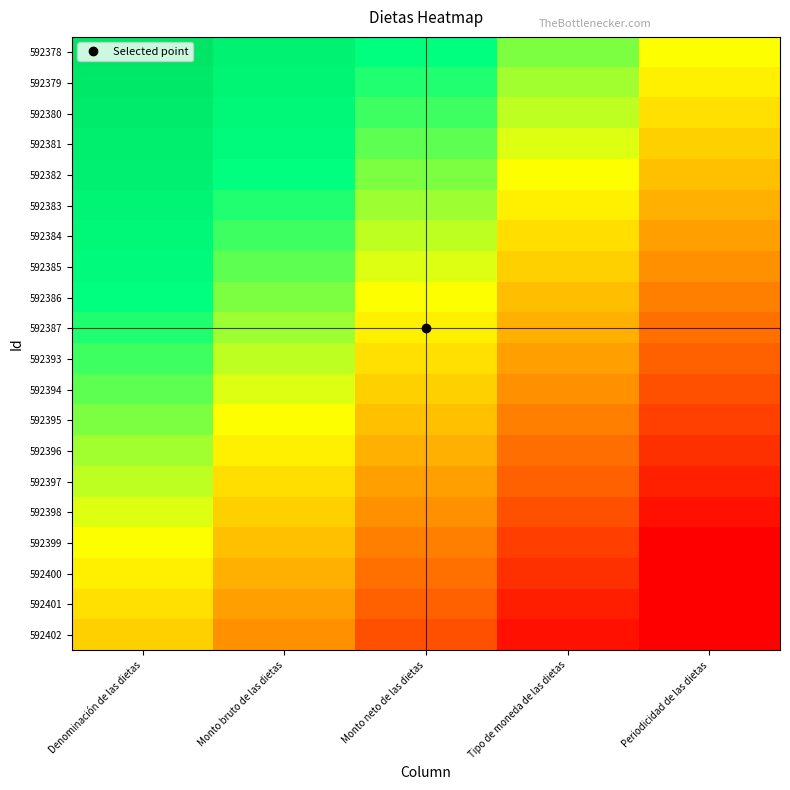

Reading left to right, transcribe all the data shown in this chart.

592402: Denominación de las dietas=-0.2	Monto bruto de las dietas=-0.4	Monto neto de las dietas=-0.5	Tipo de moneda de las dietas=-0.8	Periodicidad de las dietas=-0.9
592401: Denominación de las dietas=-0.1	Monto bruto de las dietas=-0.3	Monto neto de las dietas=-0.5	Tipo de moneda de las dietas=-0.7	Periodicidad de las dietas=-0.9
592400: Denominación de las dietas=-0.1	Monto bruto de las dietas=-0.2	Monto neto de las dietas=-0.4	Tipo de moneda de las dietas=-0.7	Periodicidad de las dietas=-0.8
592399: Denominación de las dietas=0.0	Monto bruto de las dietas=-0.2	Monto neto de las dietas=-0.4	Tipo de moneda de las dietas=-0.6	Periodicidad de las dietas=-0.8
592398: Denominación de las dietas=0.0	Monto bruto de las dietas=-0.2	Monto neto de las dietas=-0.3	Tipo de moneda de las dietas=-0.6	Periodicidad de las dietas=-0.8
592397: Denominación de las dietas=0.1	Monto bruto de las dietas=-0.1	Monto neto de las dietas=-0.3	Tipo de moneda de las dietas=-0.5	Periodicidad de las dietas=-0.7
592396: Denominación de las dietas=0.1	Monto bruto de las dietas=-0.1	Monto neto de las dietas=-0.2	Tipo de moneda de las dietas=-0.5	Periodicidad de las dietas=-0.7
592395: Denominación de las dietas=0.2	Monto bruto de las dietas=0.0	Monto neto de las dietas=-0.2	Tipo de moneda de las dietas=-0.4	Periodicidad de las dietas=-0.6
592394: Denominación de las dietas=0.2	Monto bruto de las dietas=0.0	Monto neto de las dietas=-0.1	Tipo de moneda de las dietas=-0.4	Periodicidad de las dietas=-0.6
592393: Denominación de las dietas=0.3	Monto bruto de las dietas=0.1	Monto neto de las dietas=-0.1	Tipo de moneda de las dietas=-0.3	Periodicidad de las dietas=-0.5
592387: Denominación de las dietas=0.4	Monto bruto de las dietas=0.2	Monto neto de las dietas=-0.0	Tipo de moneda de las dietas=-0.2	Periodicidad de las dietas=-0.4
592386: Denominación de las dietas=0.4	Monto bruto de las dietas=0.2	Monto neto de las dietas=0.0	Tipo de moneda de las dietas=-0.2	Periodicidad de las dietas=-0.4
592385: Denominación de las dietas=0.5	Monto bruto de las dietas=0.2	Monto neto de las dietas=0.1	Tipo de moneda de las dietas=-0.2	Periodicidad de las dietas=-0.3
592384: Denominación de las dietas=0.5	Monto bruto de las dietas=0.3	Monto neto de las dietas=0.1	Tipo de moneda de las dietas=-0.1	Periodicidad de las dietas=-0.3
592383: Denominación de las dietas=0.6	Monto bruto de las dietas=0.3	Monto neto de las dietas=0.2	Tipo de moneda de las dietas=-0.1	Periodicidad de las dietas=-0.2
592382: Denominación de las dietas=0.6	Monto bruto de las dietas=0.4	Monto neto de las dietas=0.2	Tipo de moneda de las dietas=0.0	Periodicidad de las dietas=-0.2
592381: Denominación de las dietas=0.6	Monto bruto de las dietas=0.4	Monto neto de las dietas=0.2	Tipo de moneda de las dietas=0.0	Periodicidad de las dietas=-0.2
592380: Denominación de las dietas=0.7	Monto bruto de las dietas=0.5	Monto neto de las dietas=0.3	Tipo de moneda de las dietas=0.1	Periodicidad de las dietas=-0.1
592379: Denominación de las dietas=0.8	Monto bruto de las dietas=0.5	Monto neto de las dietas=0.3	Tipo de moneda de las dietas=0.1	Periodicidad de las dietas=-0.1
592378: Denominación de las dietas=0.8	Monto bruto de las dietas=0.6	Monto neto de las dietas=0.4	Tipo de moneda de las dietas=0.2	Periodicidad de las dietas=0.0